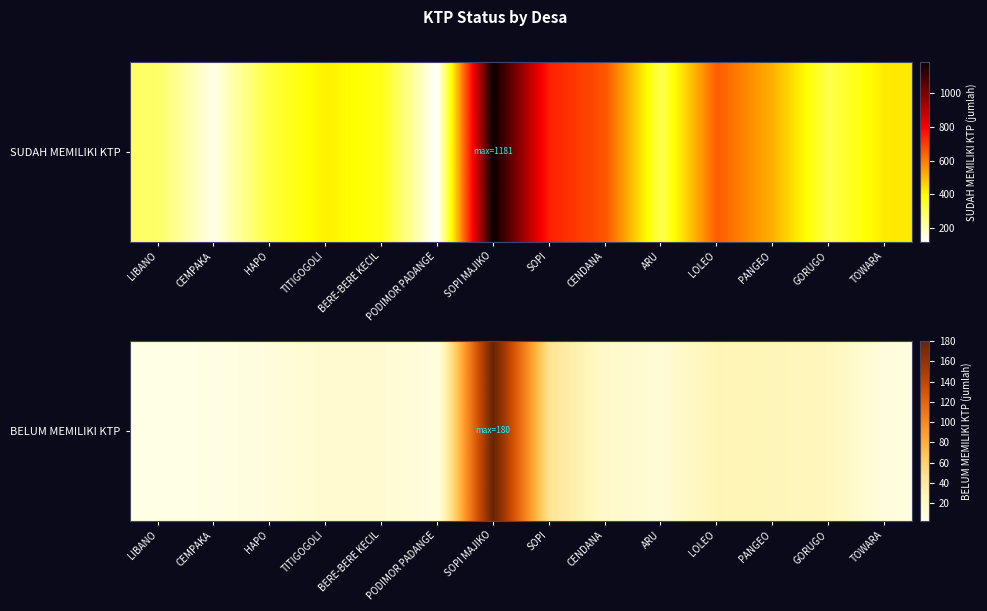

The value at CENDANA is 18. True or false?

True